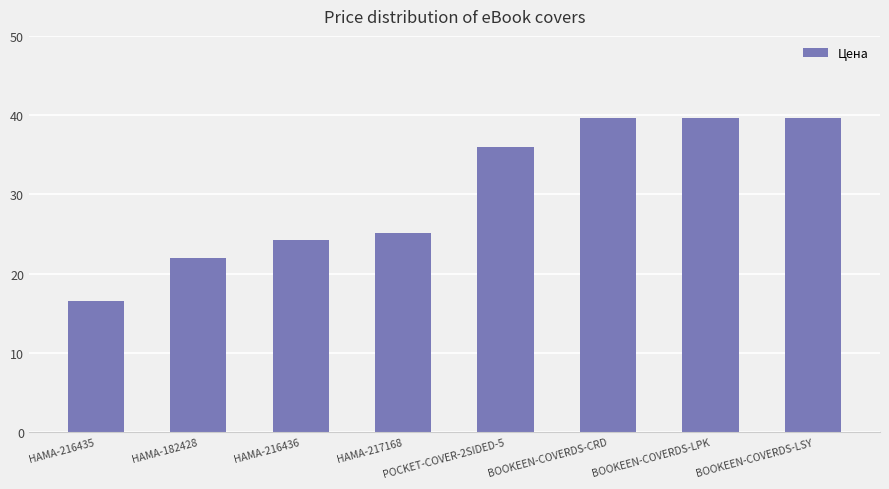

Approximately how many times larger is the value at HAMA-216436 compared to HAMA-217168?

1.0